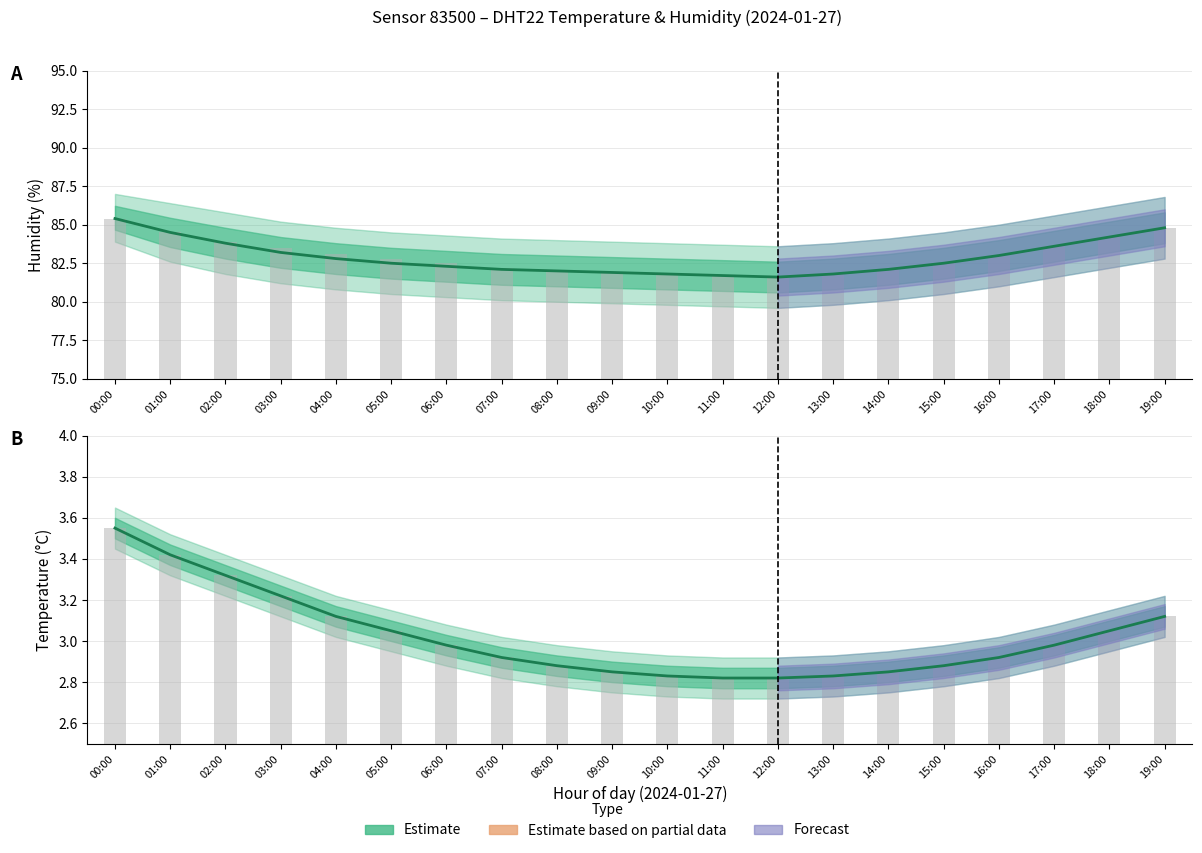

What position from the left is 14:00?

15